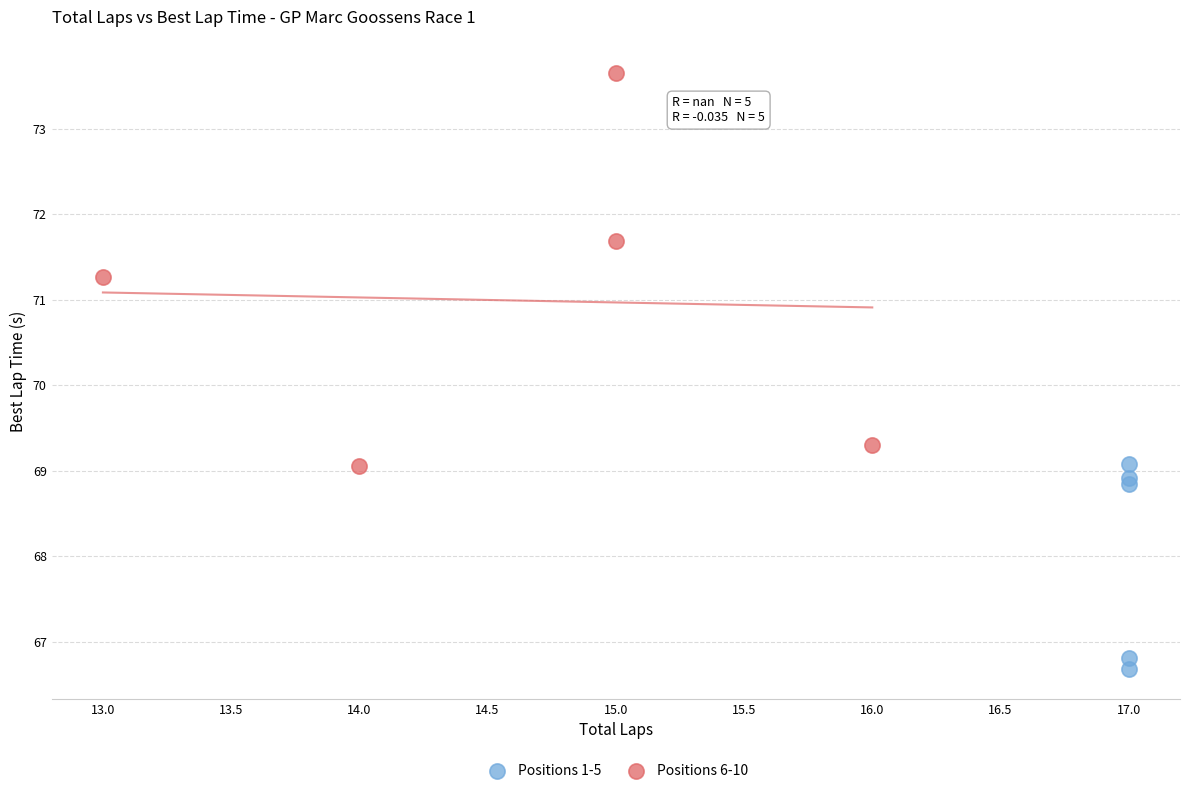

Which series contains the lowest Y value?

Positions 1-5